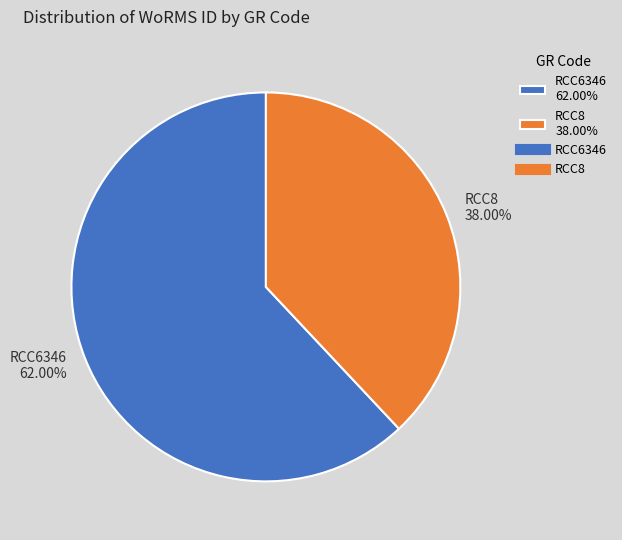

Rank the categories by value from highest to lowest.

RCC6346, RCC8